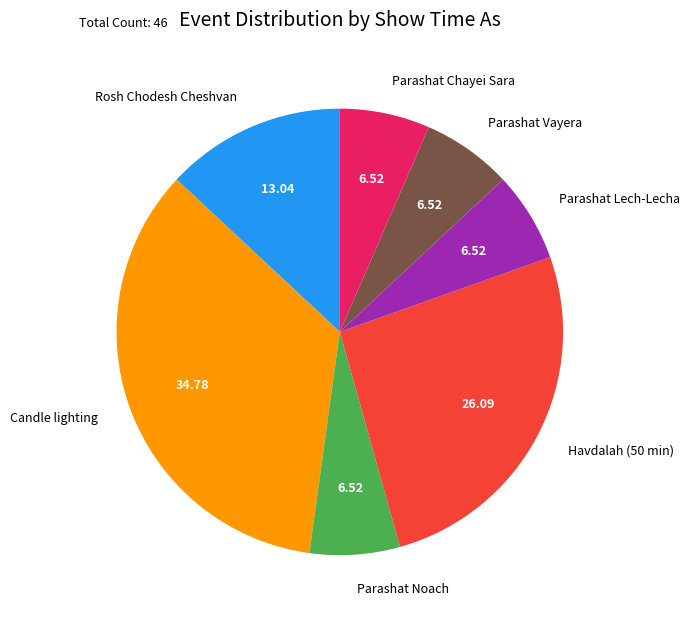

Do Parashat Chayei Sara and Havdalah (50 min) together represent more than half of the pie?

No